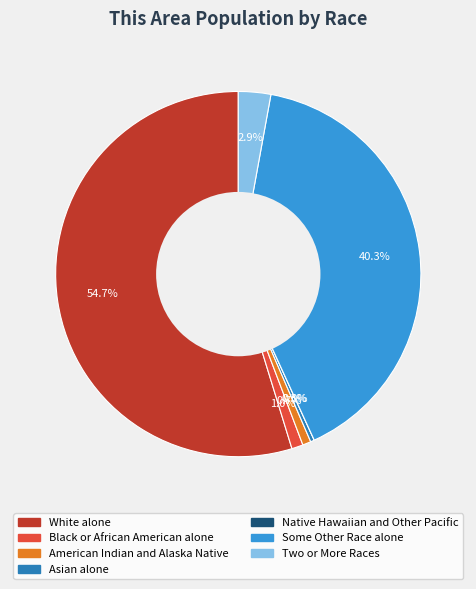

True or false: Some Other Race alone accounts for 32% of the total.

False